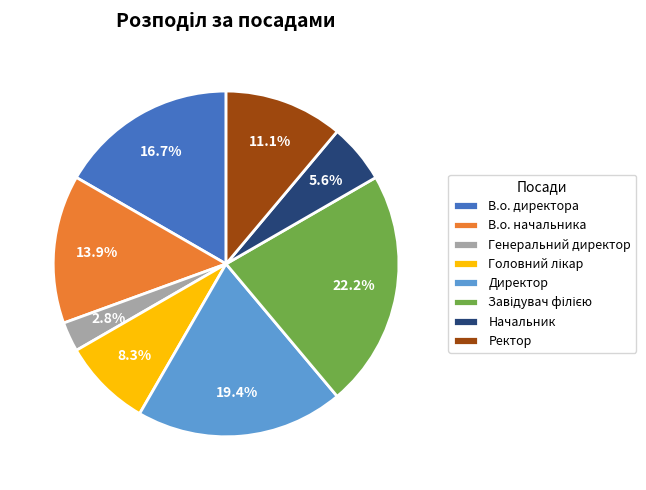

True or false: В.о. начальника accounts for 14% of the total.

True